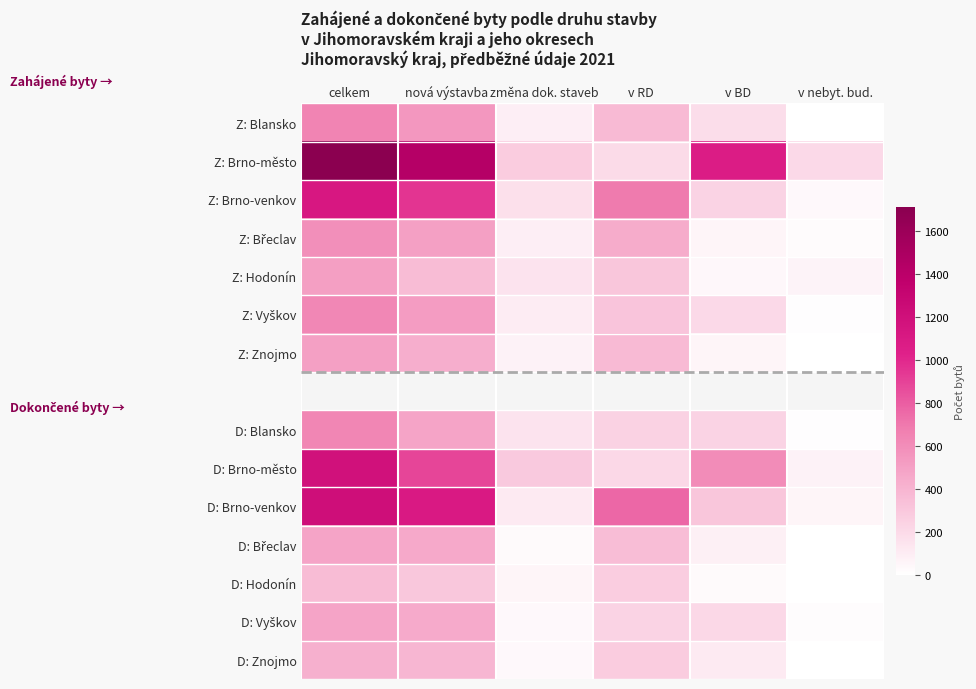

What is the sum of the D: Vyškov values at v nebyt. bud. and změna dok. staveb?

55.0